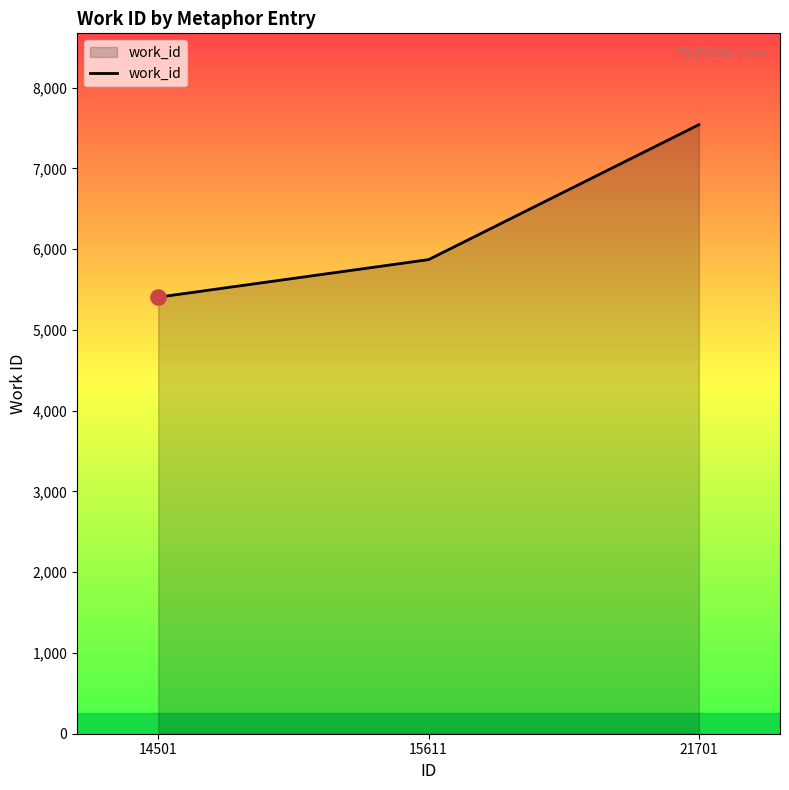

What is the ratio of the value at 15611 to the value at 21701?

0.8